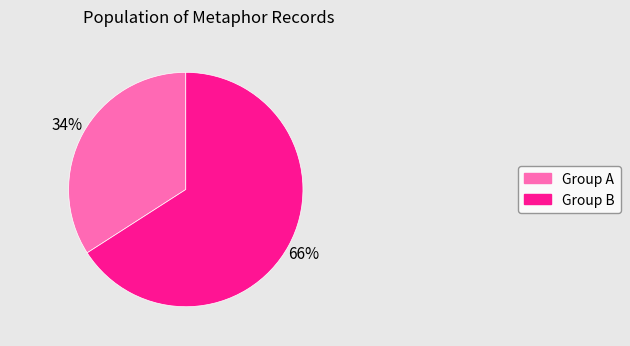

Is there a majority slice in this chart?

Yes